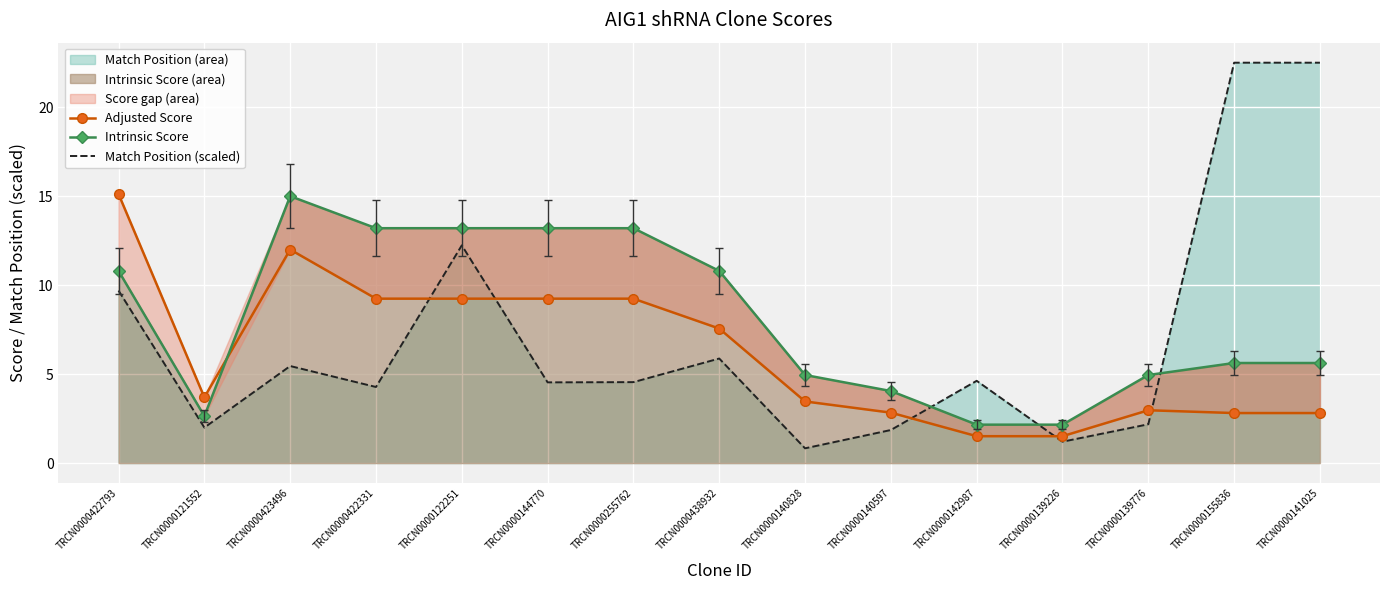

Reading left to right, transcribe all the data shown in this chart.

Adjusted Score: 15.1	3.7	12.0	9.2	9.2	9.2	9.2	7.6	3.5	2.8	1.5	1.5	3.0	2.8	2.8
Intrinsic Score: 10.8	2.6	15.0	13.2	13.2	13.2	13.2	10.8	5.0	4.0	2.2	2.2	5.0	5.6	5.6
Match Position (scaled): 9.7	2.0	5.5	4.3	12.2	4.5	4.5	5.9	0.8	1.9	4.6	1.2	2.2	22.5	22.5